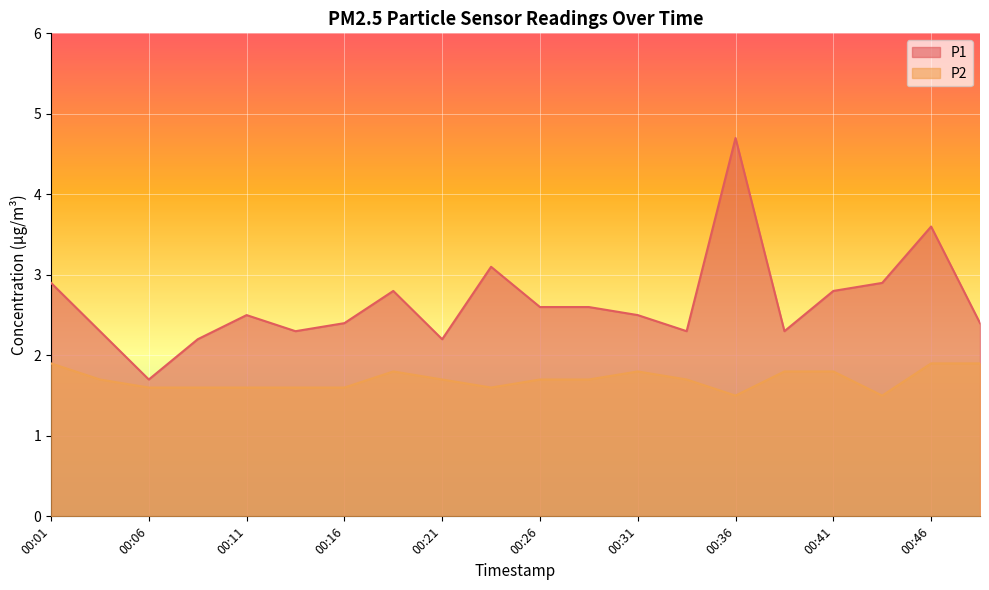

How many interior local valleys does the P2 series have?

3